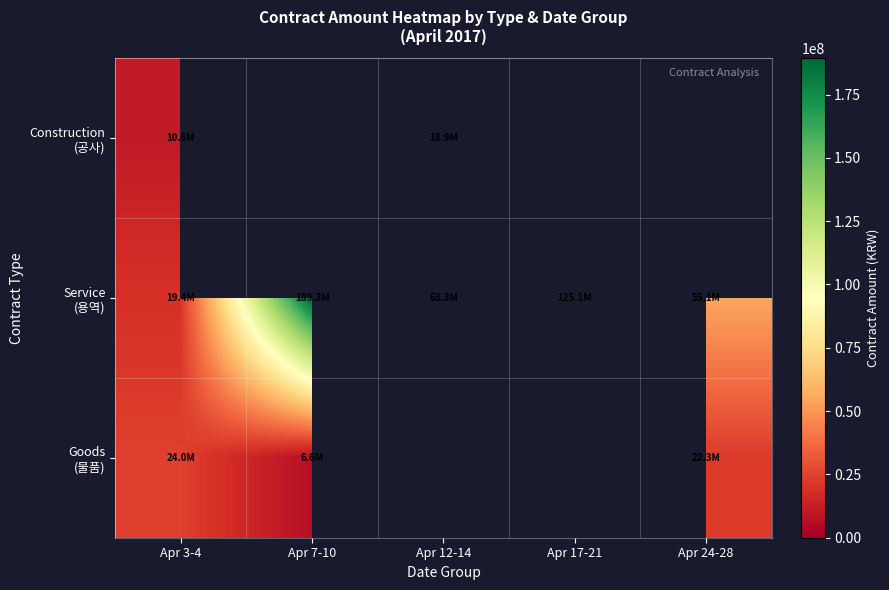

The Service (용역) series shows 63256500.0 at Apr 12-14. True or false?

True